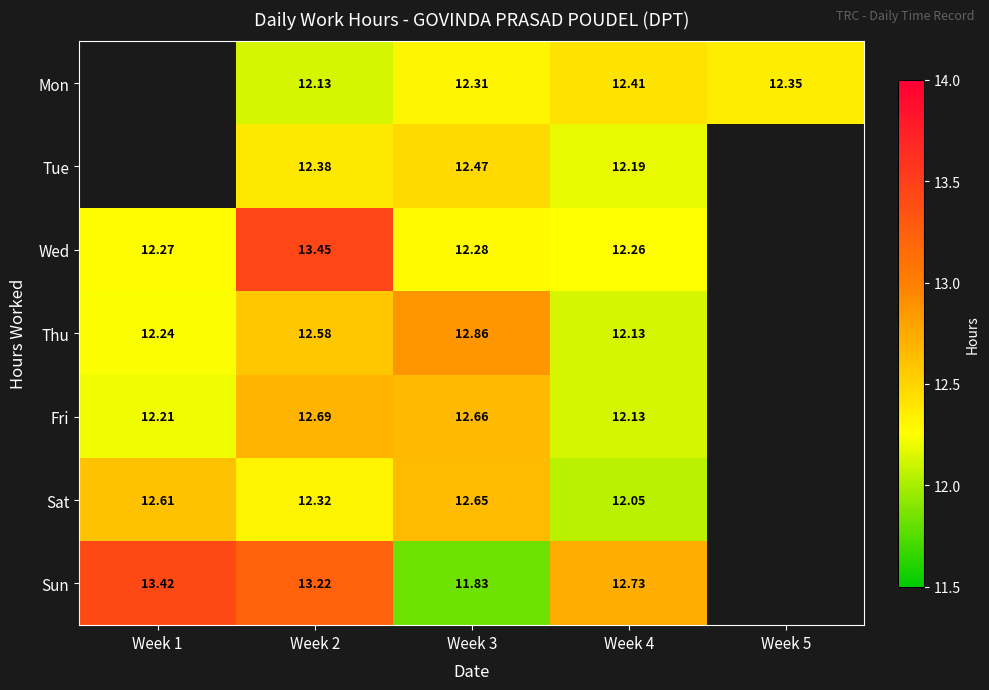

Is it true that Tue equals 2.8 at Week 2?

False